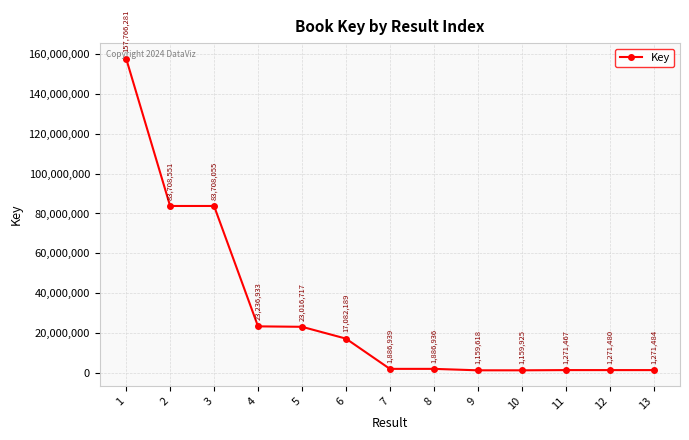

List the labels in order of value, smallest first.

9, 10, 11, 12, 13, 8, 7, 6, 5, 4, 3, 2, 1